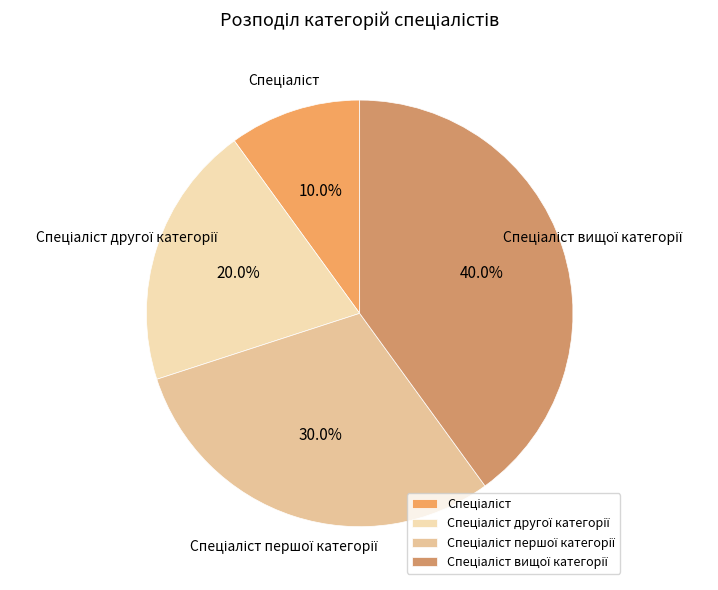

Is there any slice that represents more than half of the pie?

No